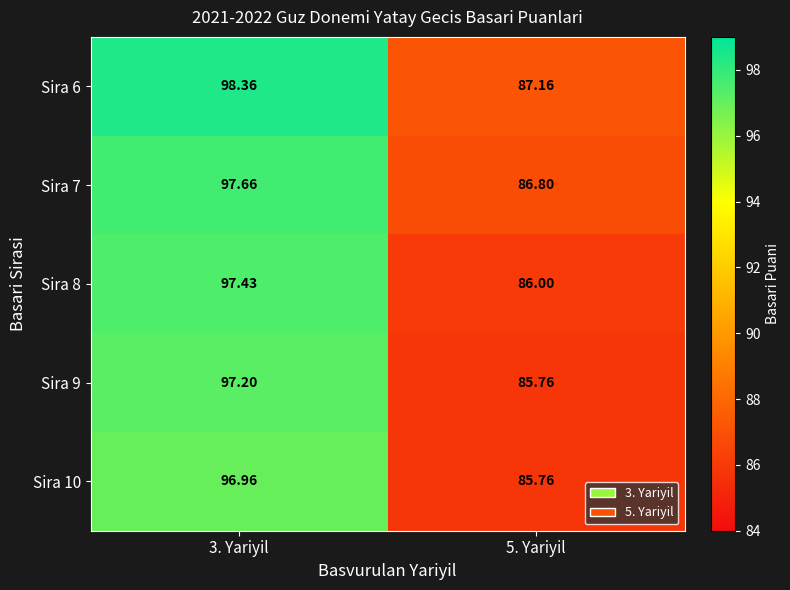

How many categories are shown in the chart?

2